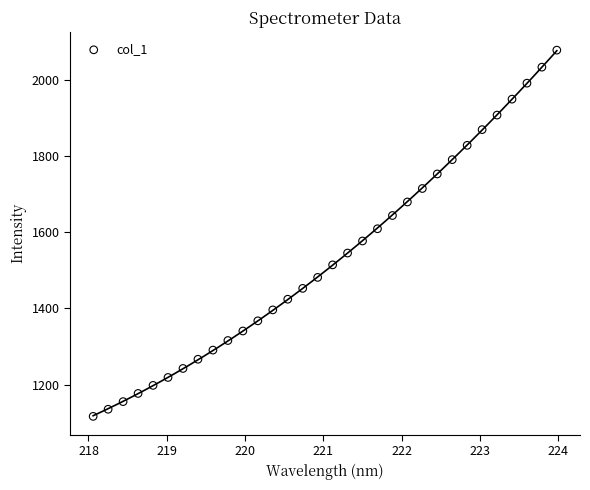

What is the range of X values (max minus min)?

5.9